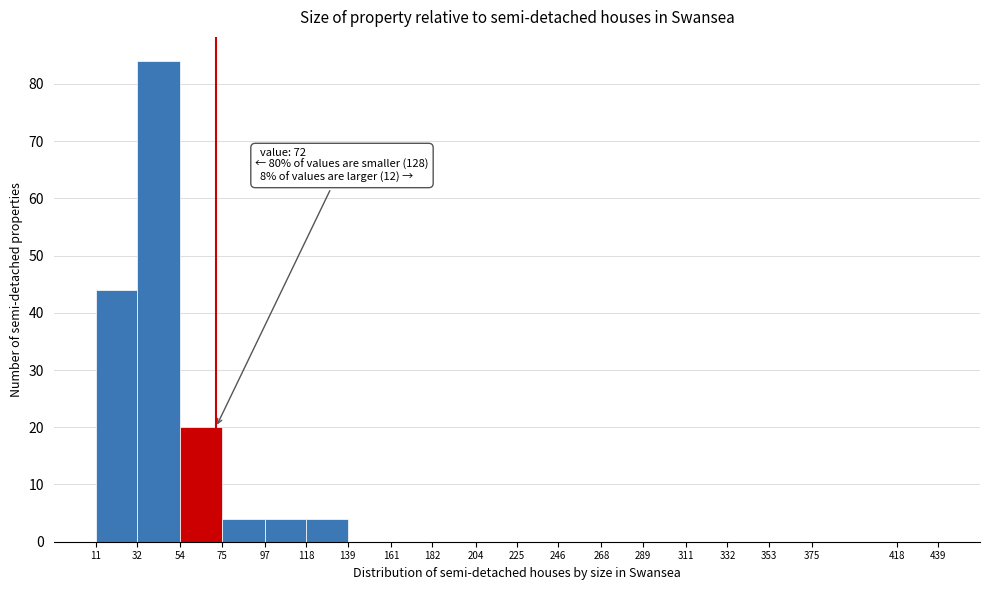

Which range on the x-axis has the tallest bar?

32 to 54